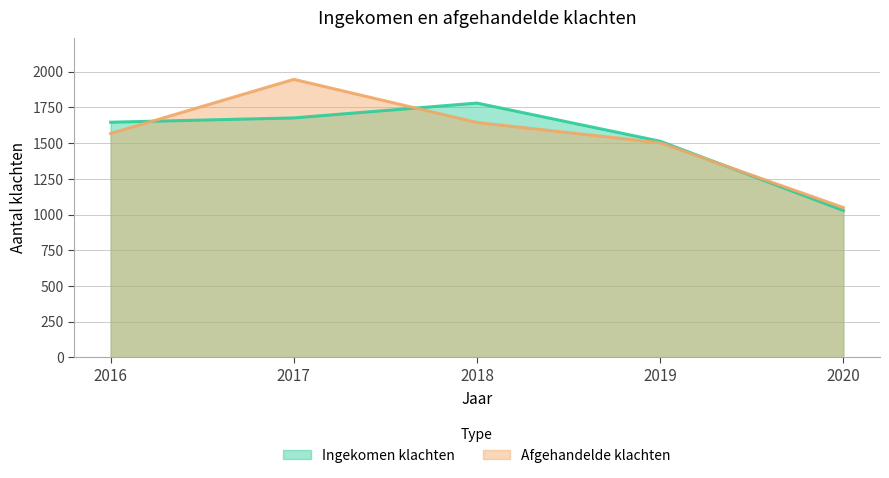

What is the sum of all Ingekomen klachten values?

7643